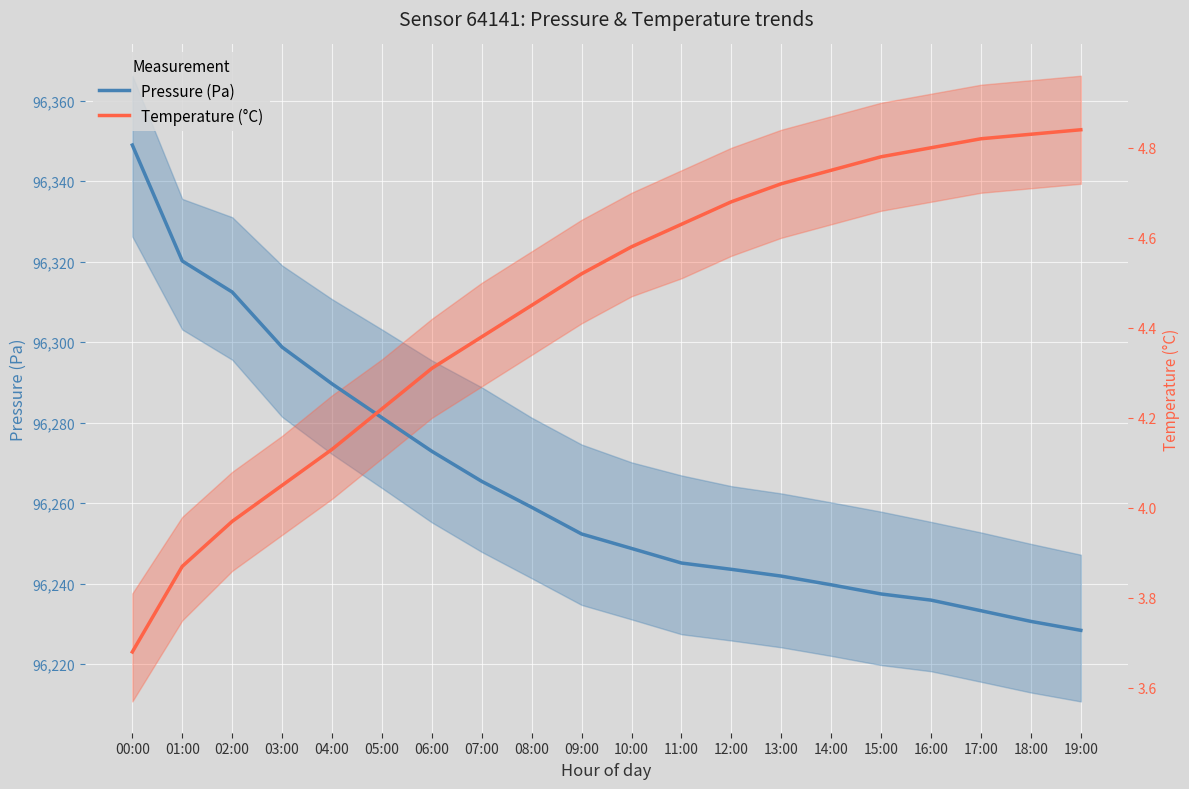

Count the number of data series in this chart.

2